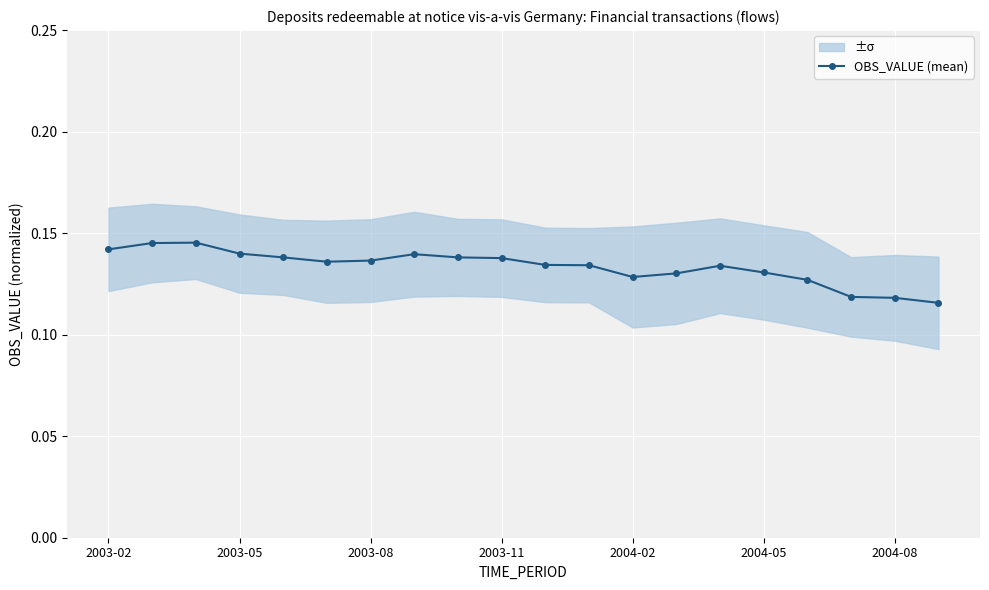

True or false: OBS_VALUE (mean) has more than 1 points higher than both neighbors.

True